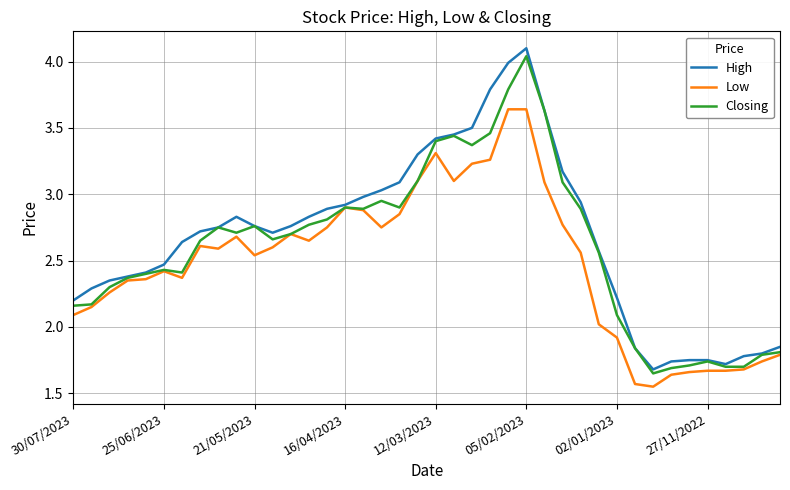

What is the maximum value for High?

4.1